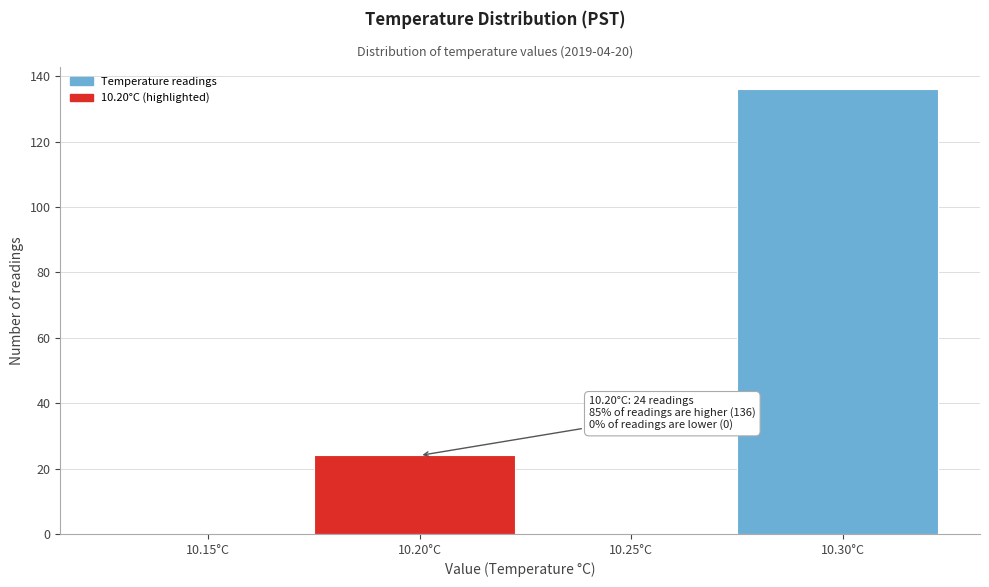

Reading left to right, transcribe all the data shown in this chart.

10.15°C=0	10.20°C=24	10.25°C=0	10.30°C=136